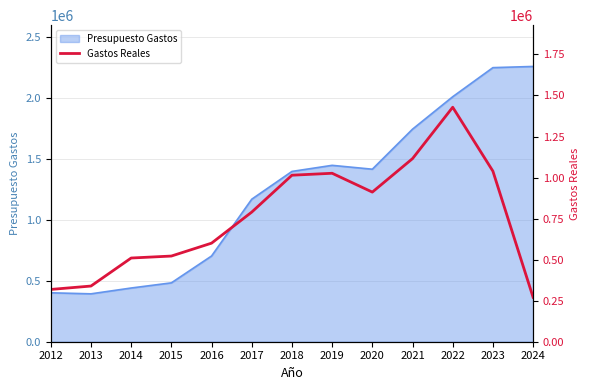

Reading left to right, extract all data points from this chart.

318508.8	339211.2	509894.0	521925.3	600487.6	789698.7	1014369.3	1026245.0	911521.2	1115416.7	1428486.8	1039117.5	270800.6